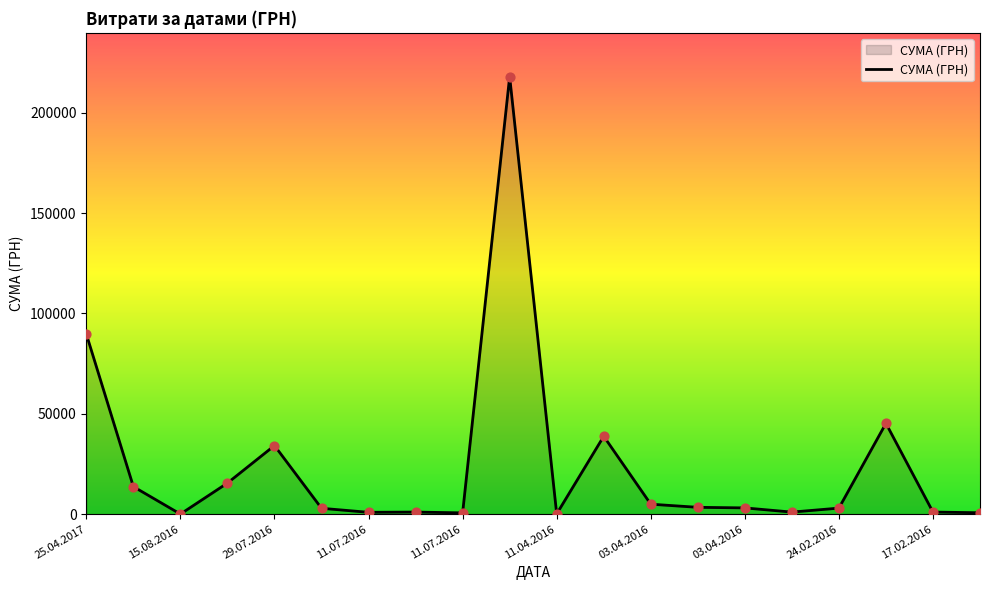

How many lines are shown in the chart?

1